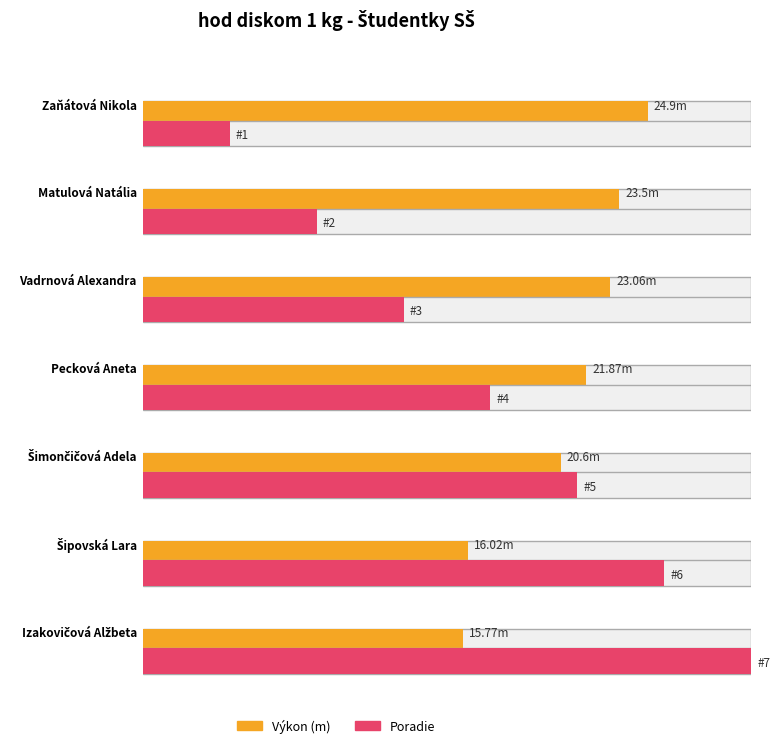

What is the average value?

20.8